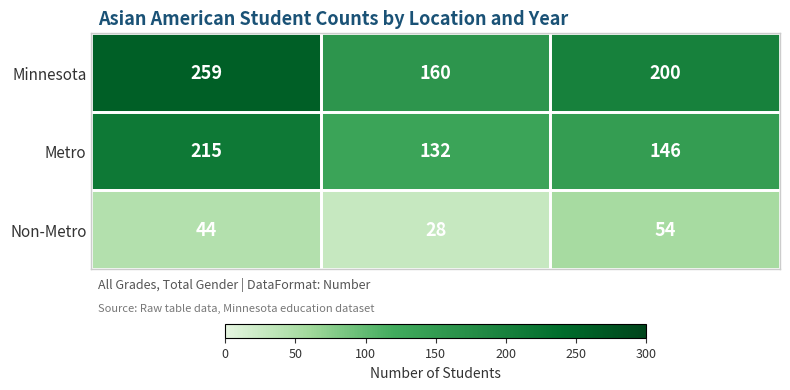

Which series has the largest range (max minus min)?

Minnesota